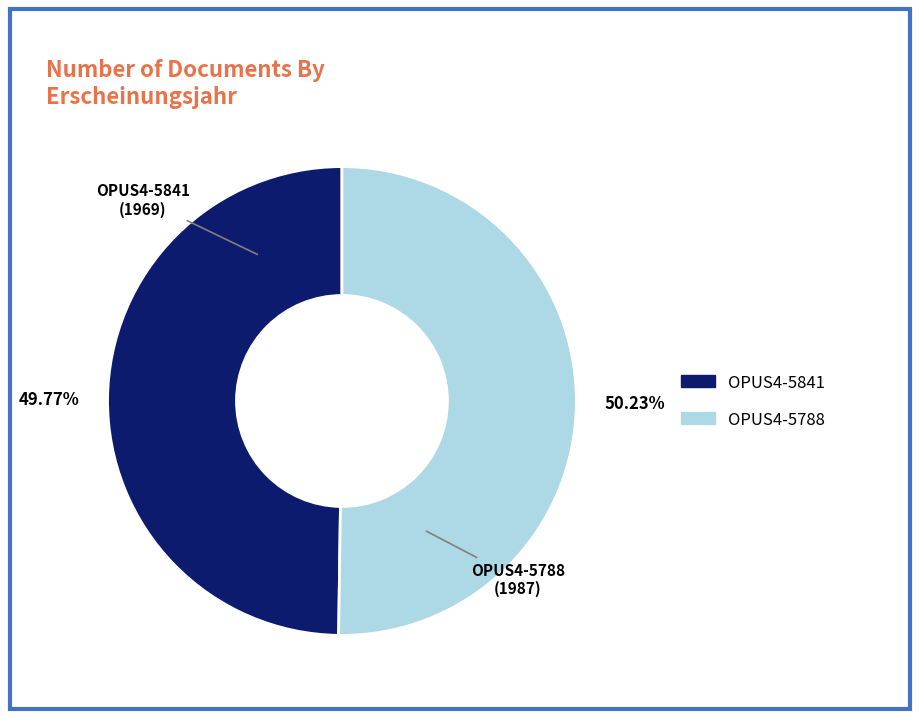

Do OPUS4-5841 and OPUS4-5788 together represent more than half of the pie?

Yes